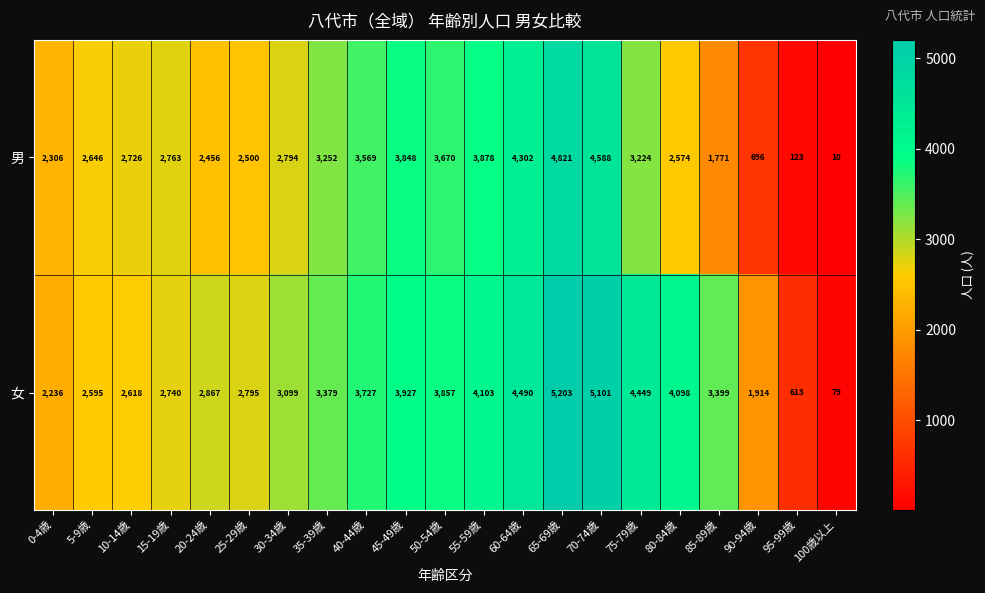

Which label corresponds to the smallest value in the chart?

100歳以上